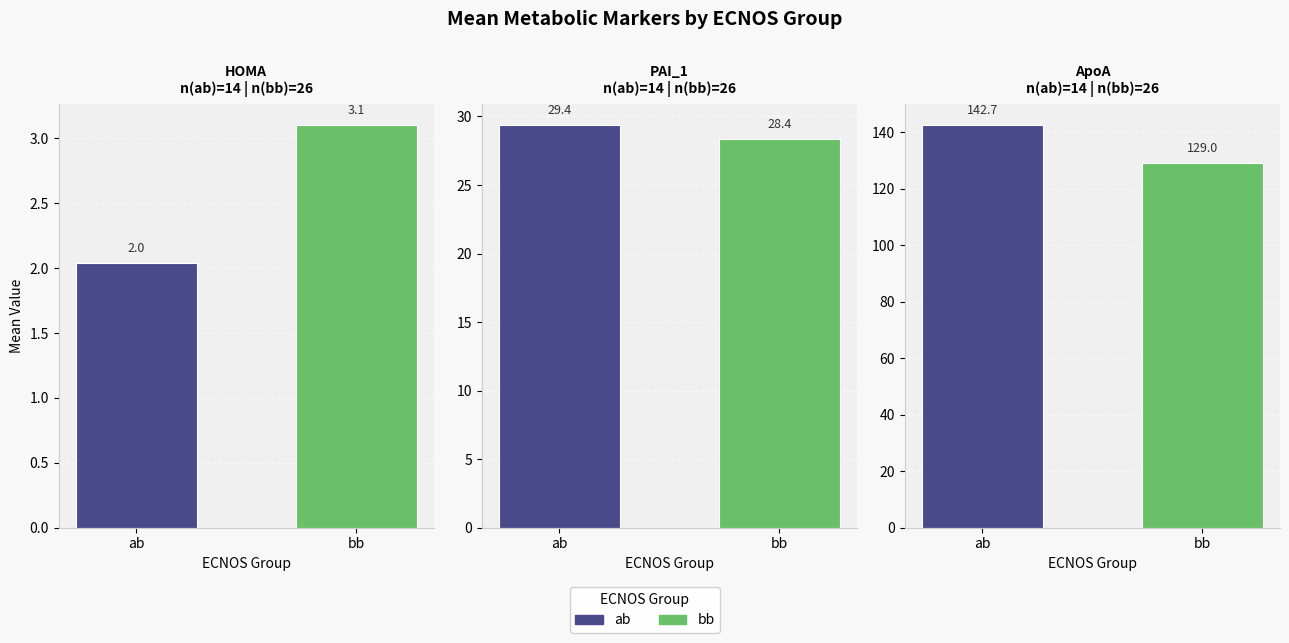

At which label does HOMA reach its minimum?

ab